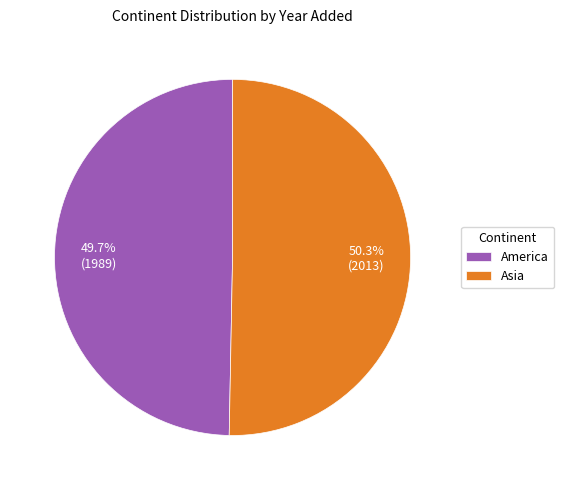

Which category accounts for the majority?

Asia